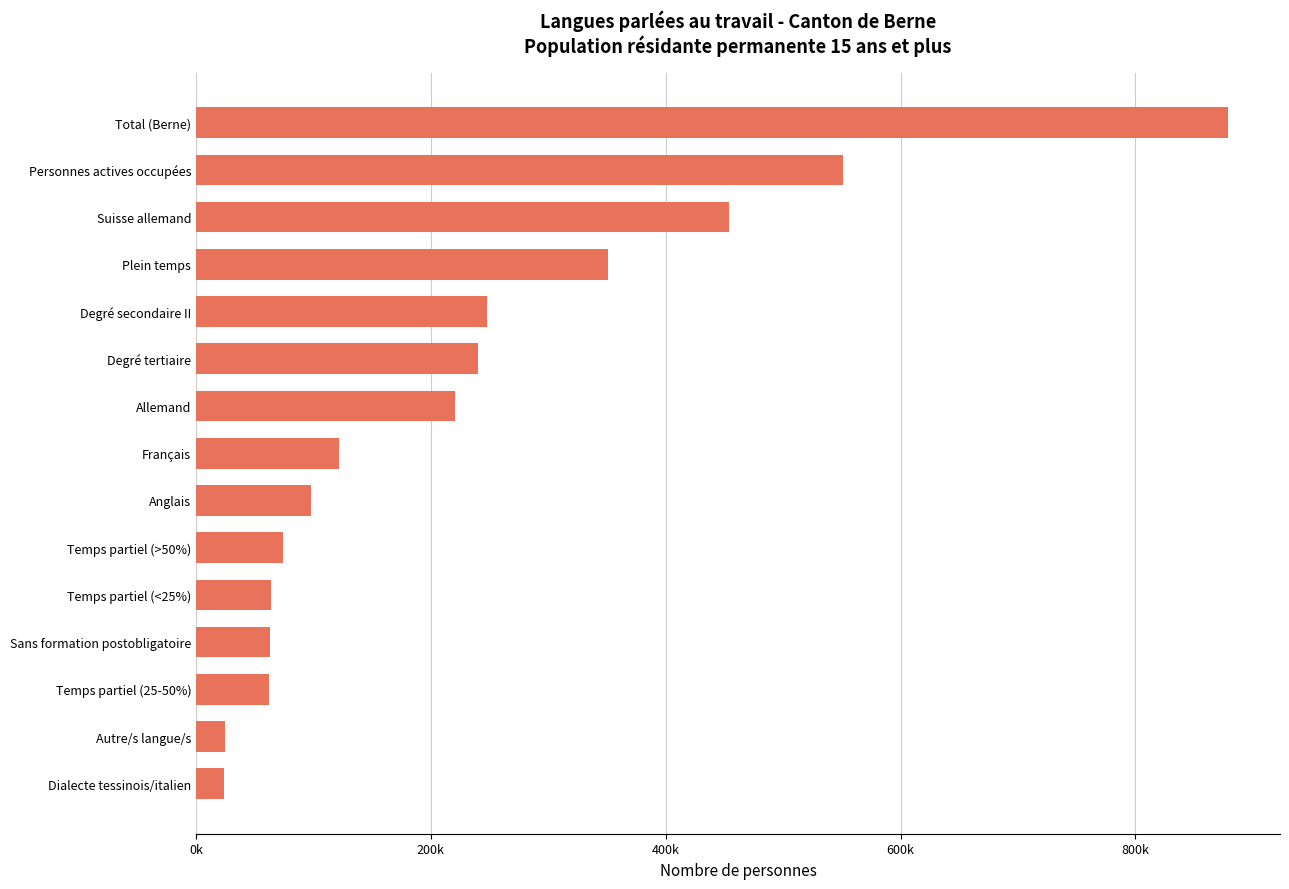

What is the smallest value displayed?

23463.4